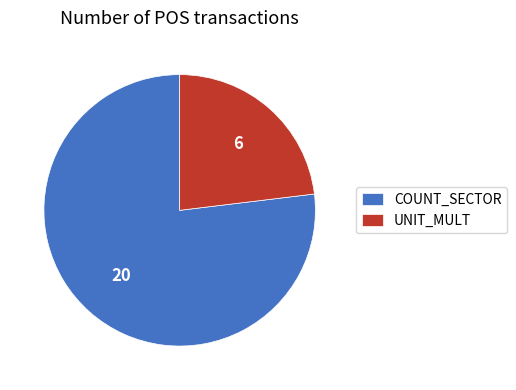

Is the sum of COUNT_SECTOR and UNIT_MULT greater than half?

Yes